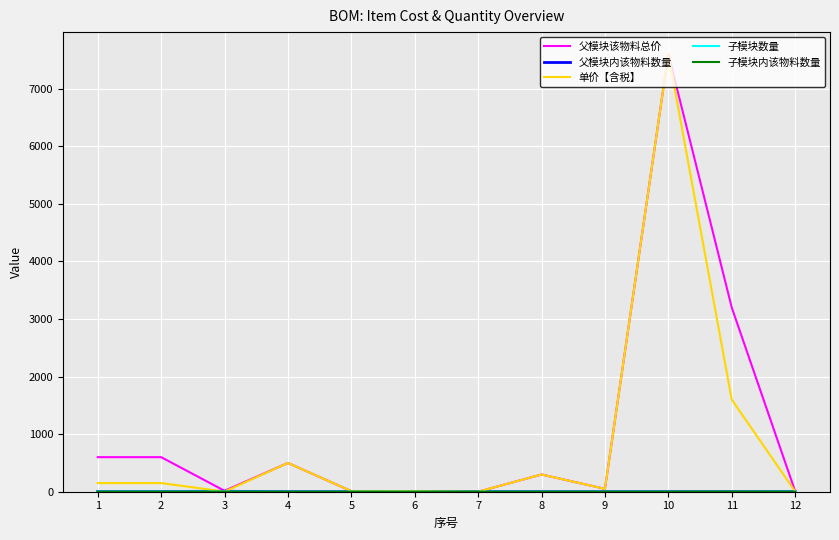

At which category is the sum across all series the highest?

10